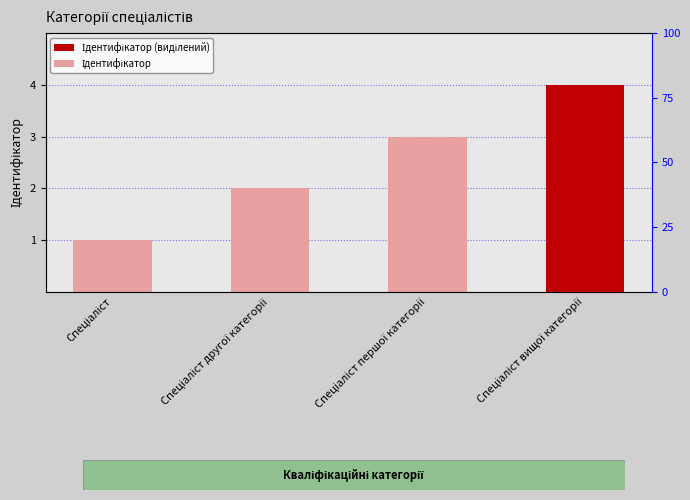

At which label is the value closest to 2?

Спеціаліст другої категорії